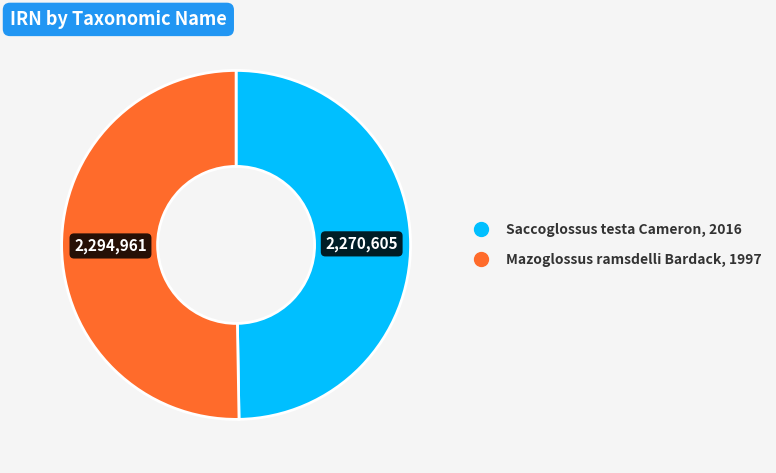

Approximately how many times larger is the value at Mazoglossus ramsdelli Bardack, 1997 compared to Saccoglossus testa Cameron, 2016?

1.0